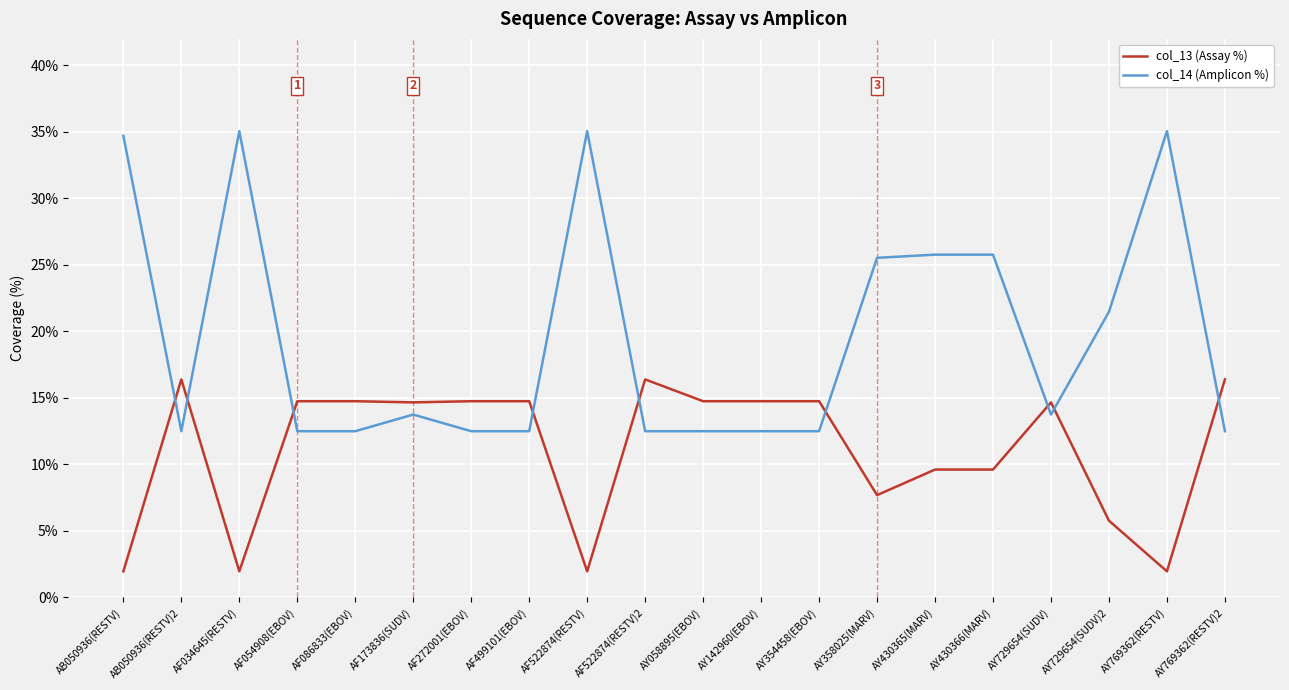

What are all the series names shown in the legend?

col_13 (Assay %), col_14 (Amplicon %)